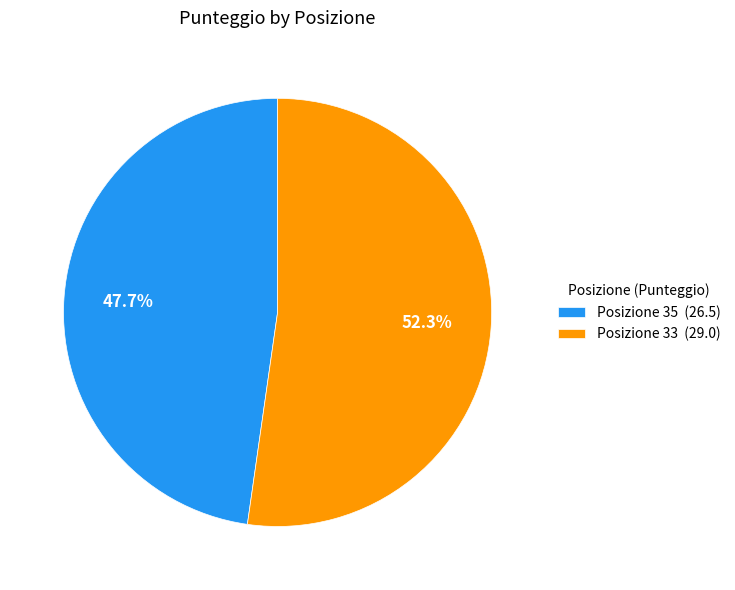

What percentage is NOT represented by Posizione 33?

47.7%